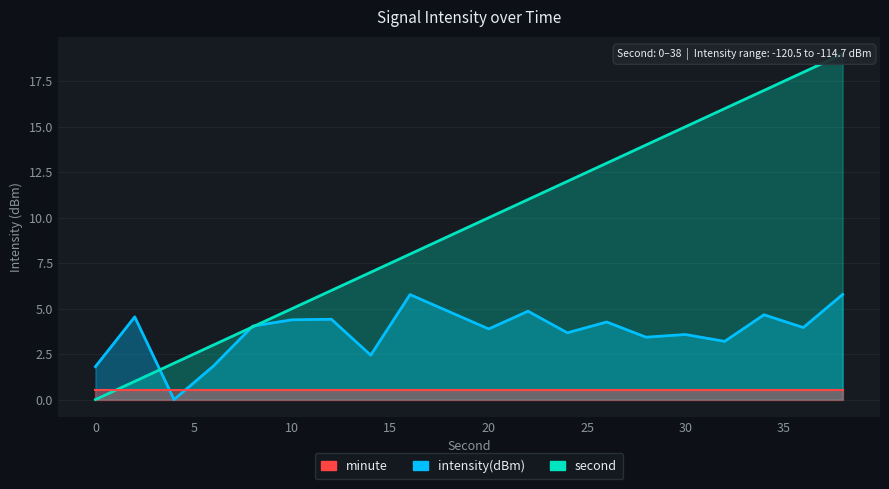

Where do intensity(dBm) and second first cross each other?

2 and 4